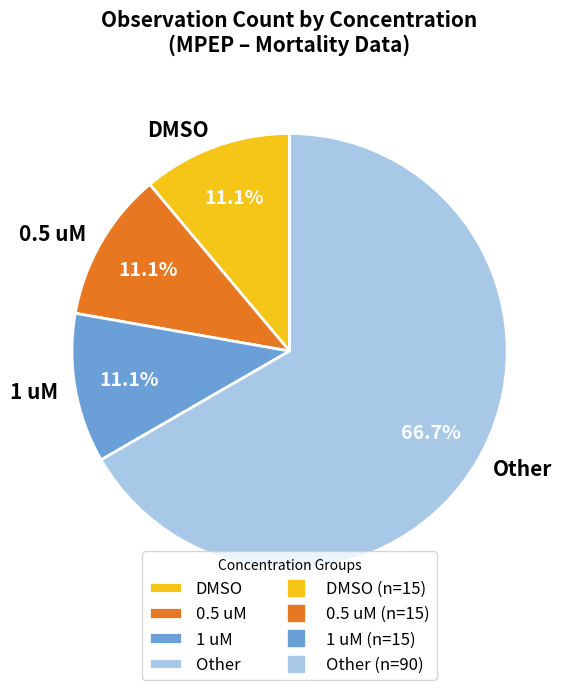

The DMSO slice represents 92% of the pie. True or false?

False